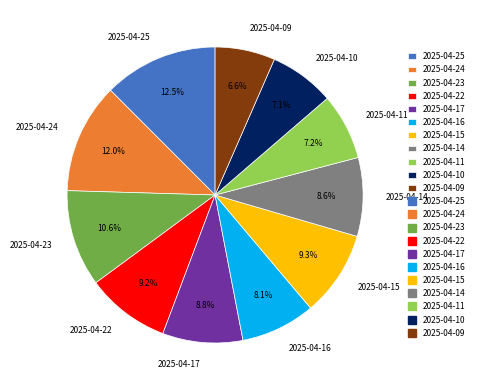

Is it true that 2025-04-16 is 1% of the pie?

False